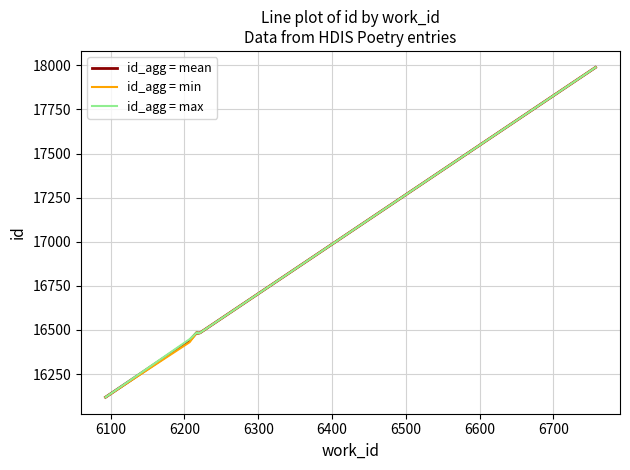

Rank the series by their average value, from highest to lowest.

id_agg = max, id_agg = mean, id_agg = min